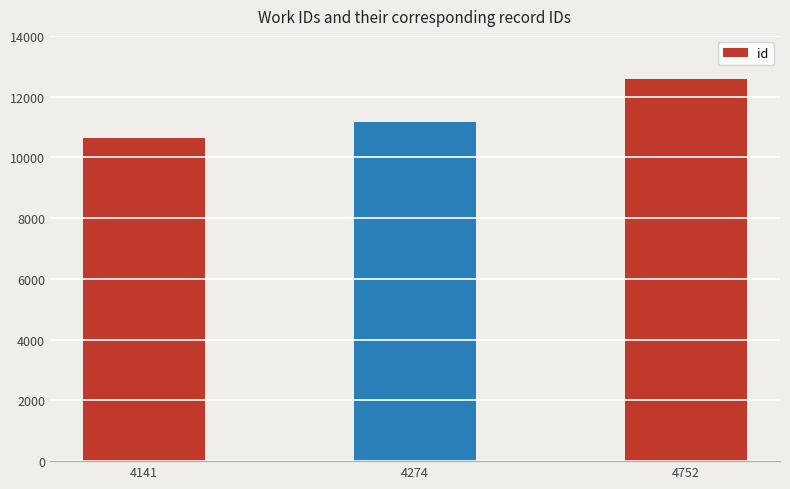

Which category has the highest value across all series?

4752